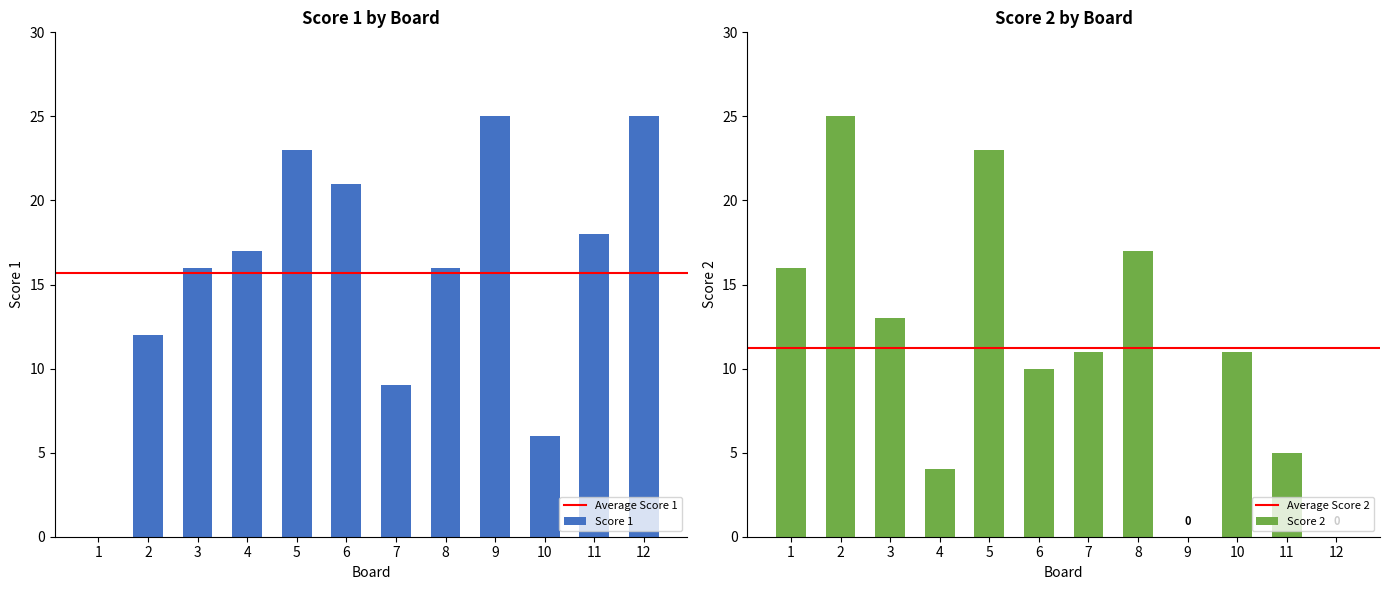

How many groups of bars are there?

12